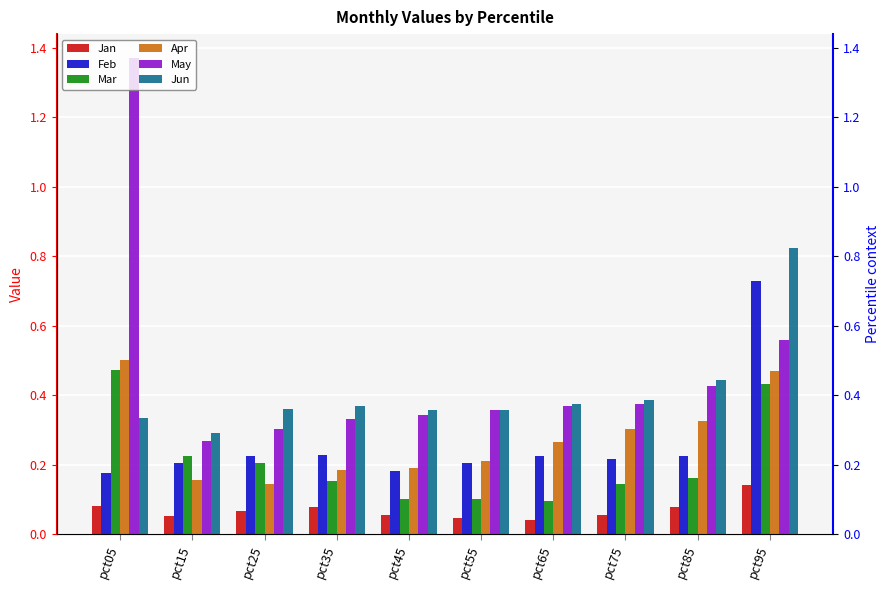

At which label is Apr closest to 0?

pct25